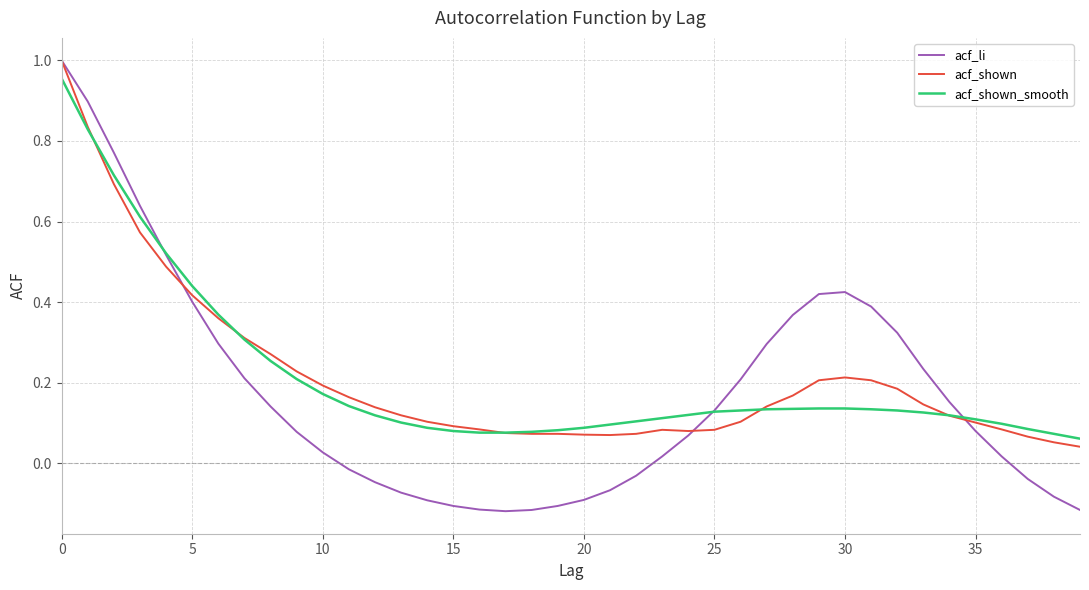

How many times do acf_li and acf_shown_smooth cross each other?

3